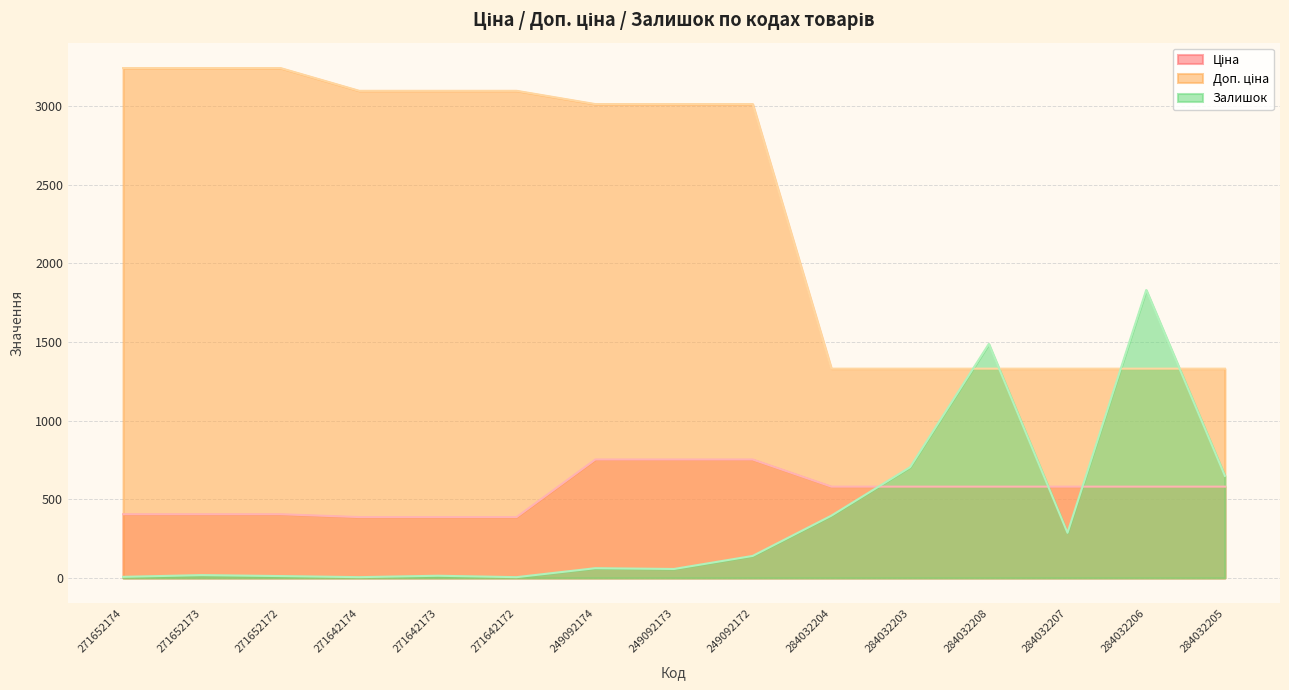

Is it true that Залишок equals 5.0 at 271642172?

True